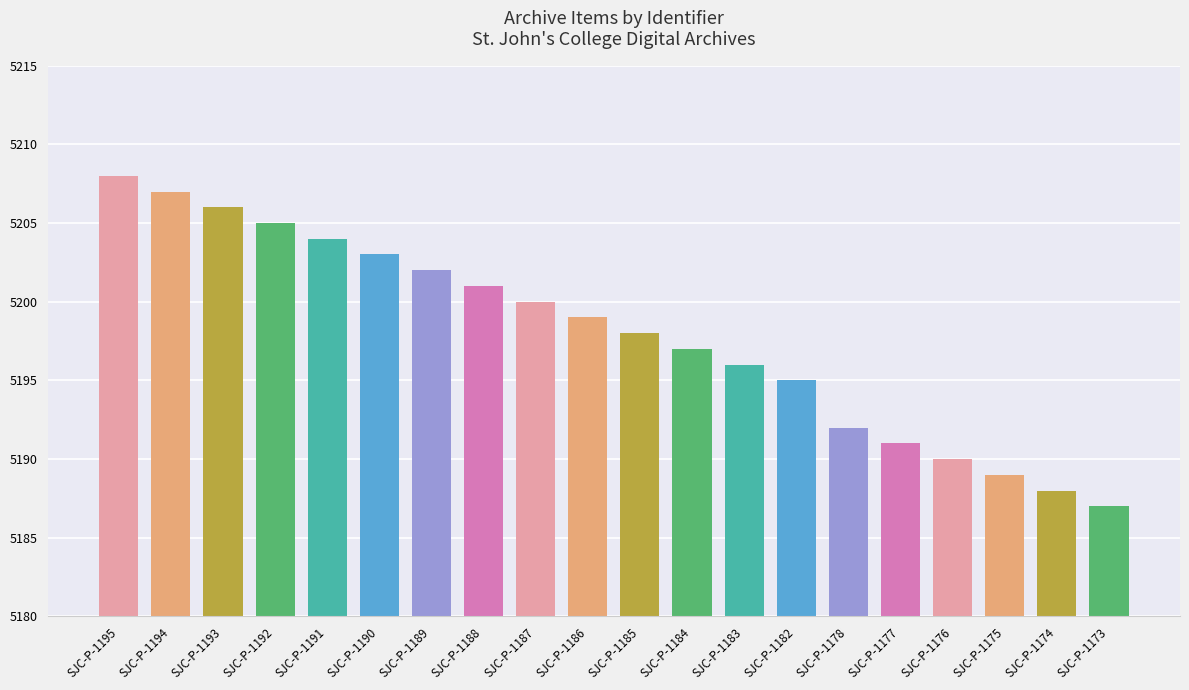

How many bars are there in total?

20